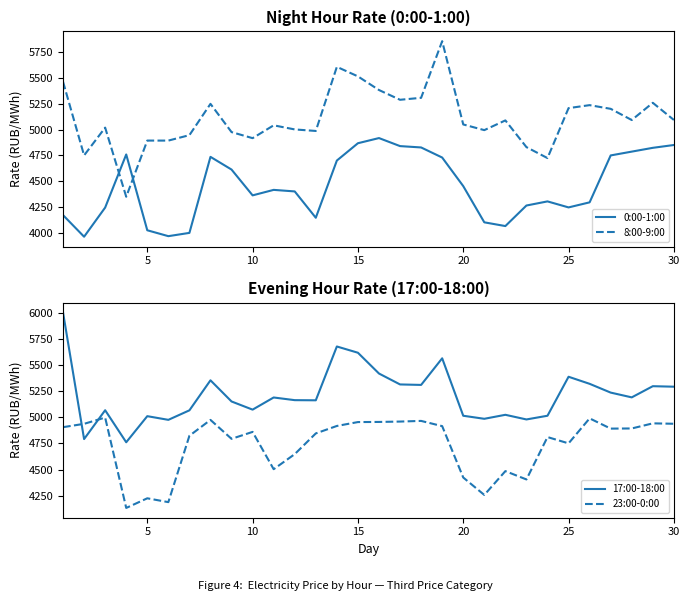

List the series in order of their peak value, highest first.

17:00-18:00, 8:00-9:00, 23:00-0:00, 0:00-1:00